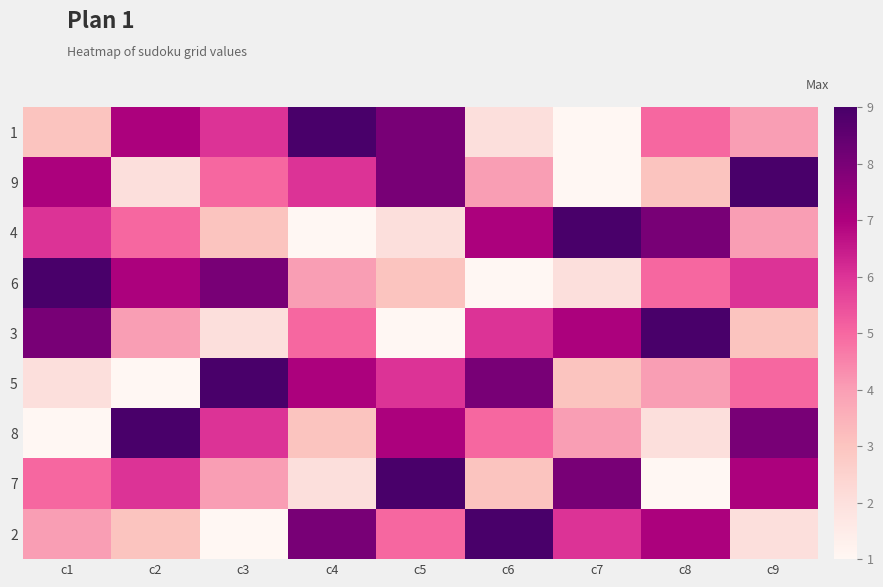

Which label corresponds to the largest value in the chart?

c4